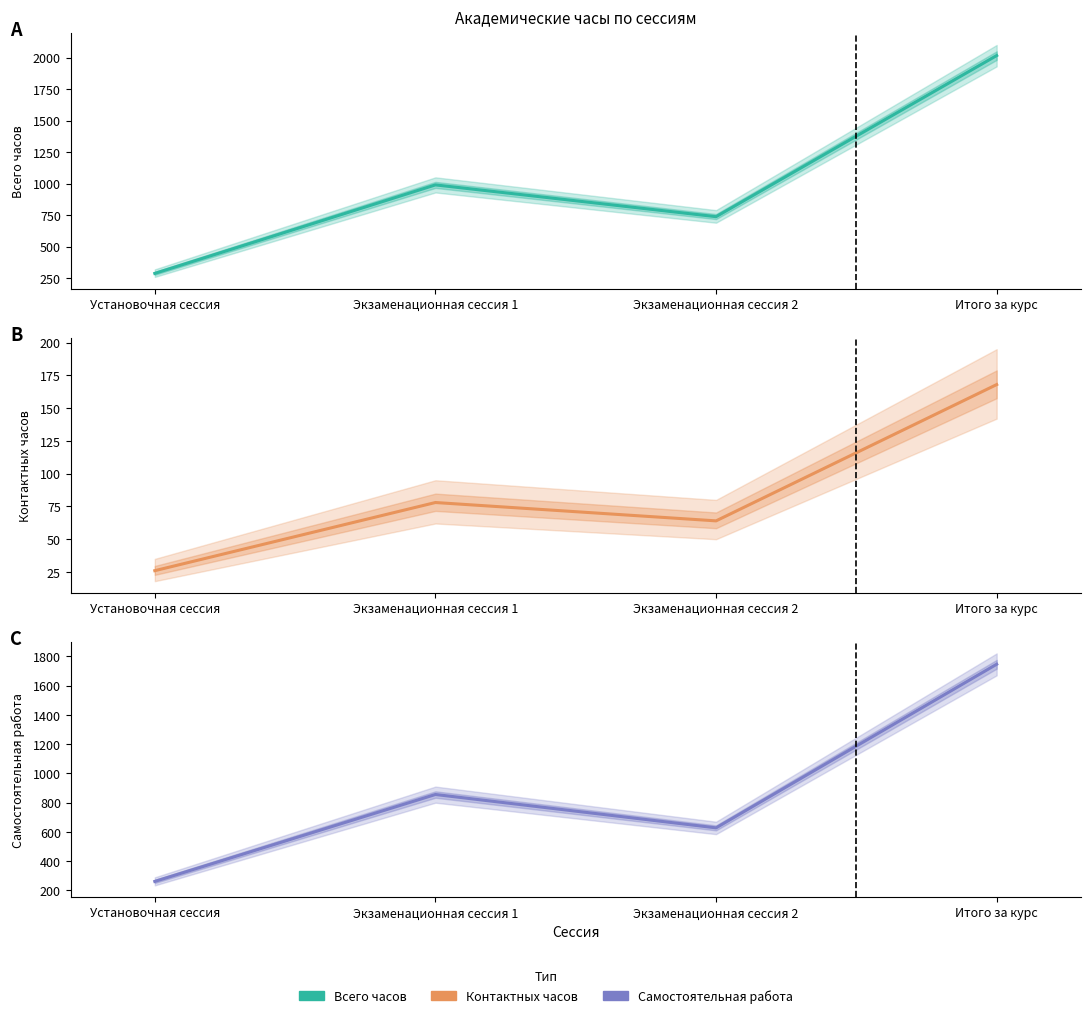

What is the minimum value for Самостоятельная работа?

262